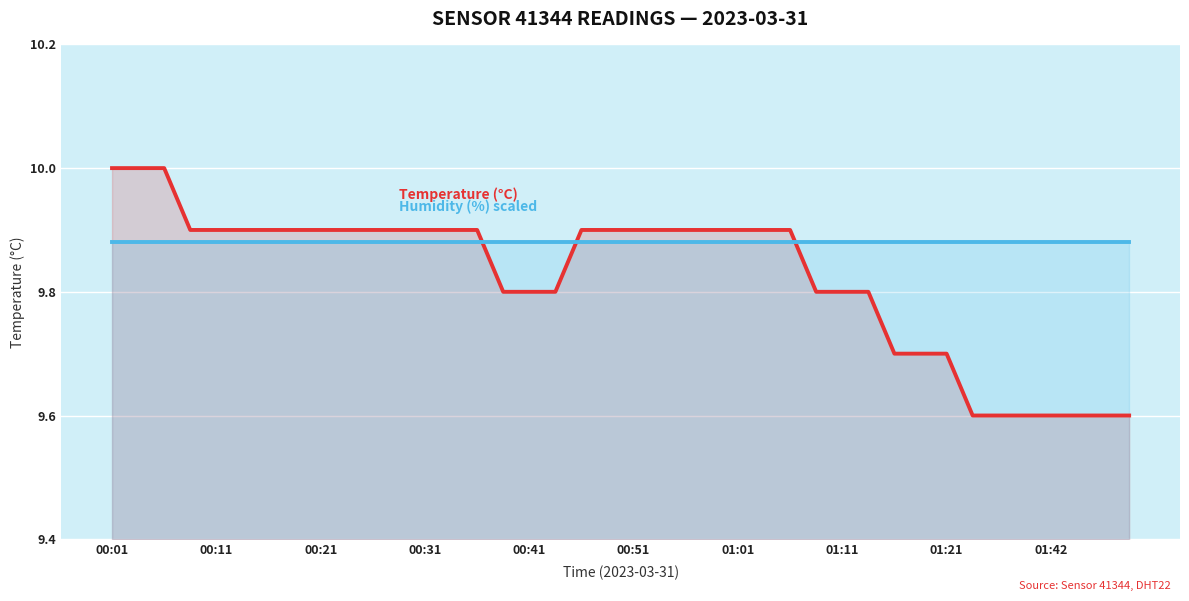

What is the smallest value displayed?

9.6